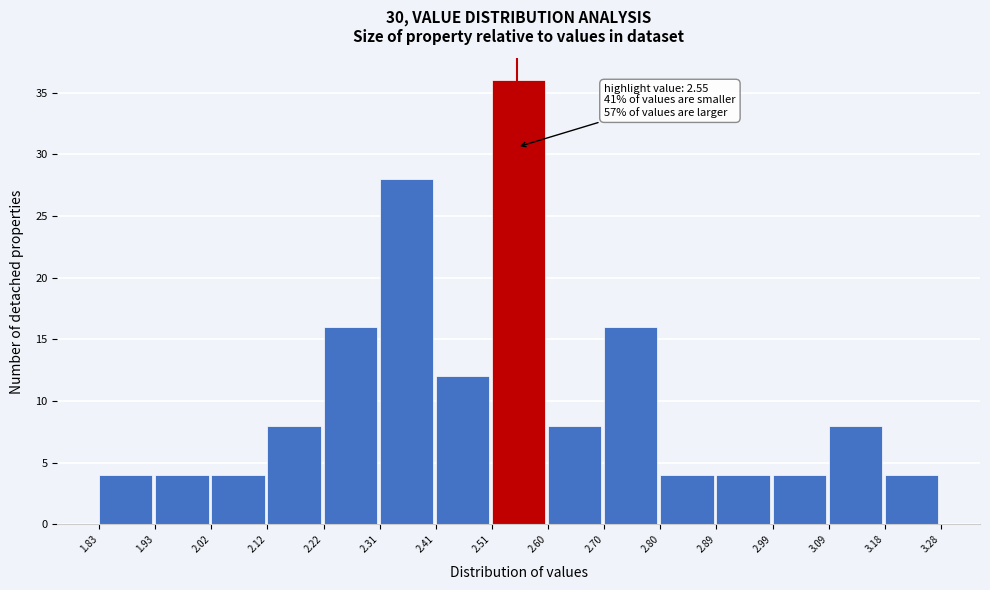

Which range on the x-axis has the tallest bar?

2.51 to 2.60